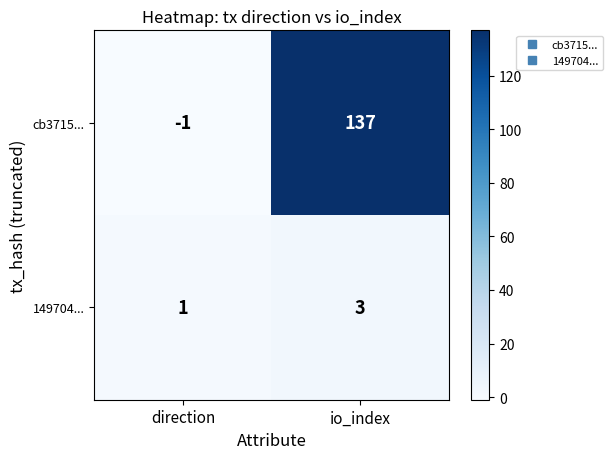

What is the smallest value displayed?

-1